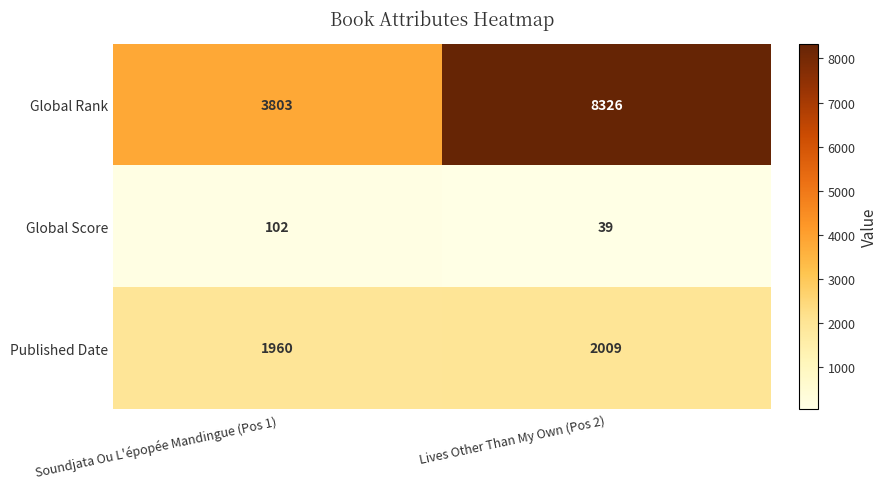

What is the maximum value for Published Date?

2009